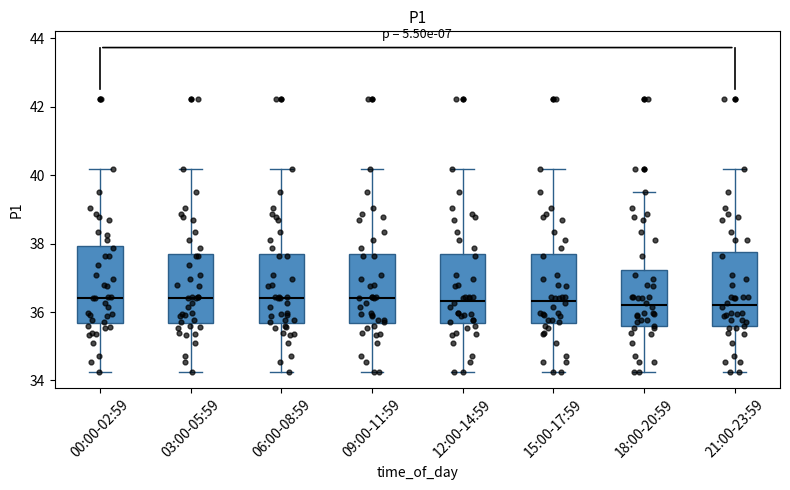

Reading left to right, transcribe this box plot: for each box, give where its median line is, the range the box spans, and where its two whiskers end, as read against the y-axis. The values are not printed on the chart, so give them approximately, as read against the axis.

00:00-02:59: median 36.4, box 35.6 to 38.0, whiskers 34.2 to 40.2
03:00-05:59: median 36.4, box 35.6 to 37.6, whiskers 34.2 to 40.2
06:00-08:59: median 36.4, box 35.6 to 37.6, whiskers 34.2 to 40.2
09:00-11:59: median 36.4, box 35.6 to 37.6, whiskers 34.2 to 40.2
12:00-14:59: median 36.4, box 35.6 to 37.6, whiskers 34.2 to 40.2
15:00-17:59: median 36.4, box 35.6 to 37.6, whiskers 34.2 to 40.2
18:00-20:59: median 36.2, box 35.6 to 37.2, whiskers 34.2 to 39.6
21:00-23:59: median 36.2, box 35.6 to 37.8, whiskers 34.2 to 40.2